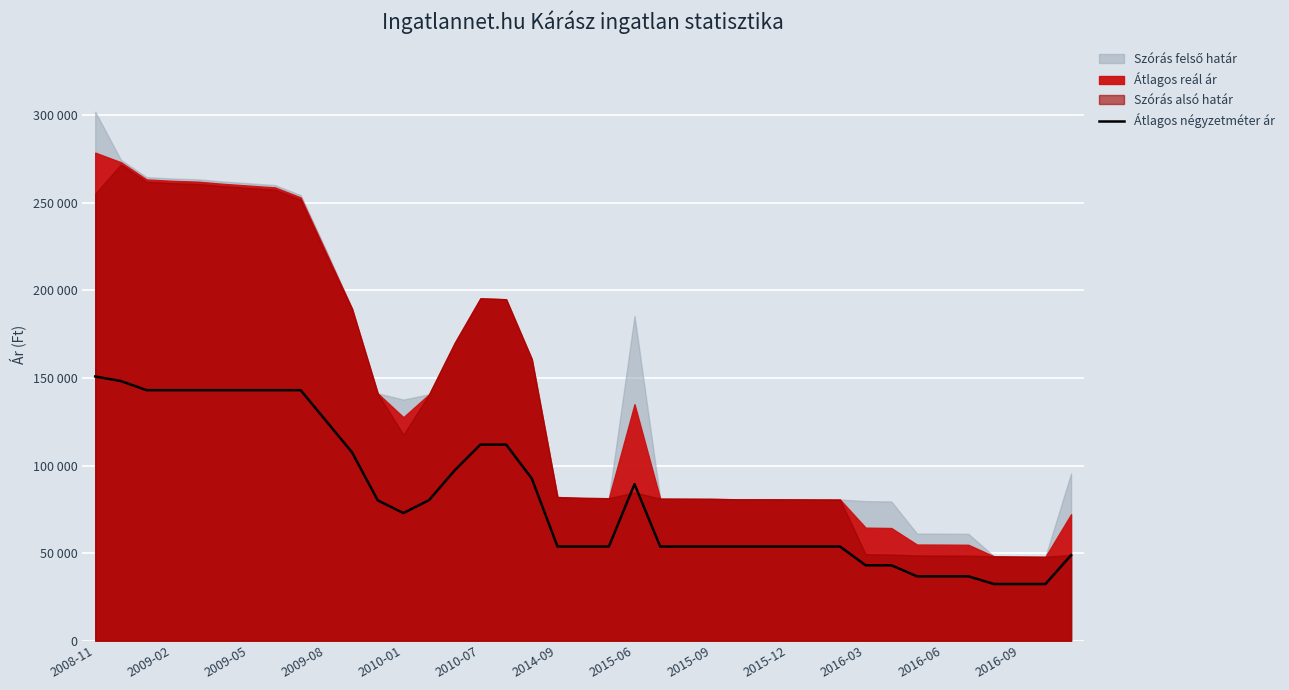

How many interior local valleys (lower than both neighbors) does the data have?

1